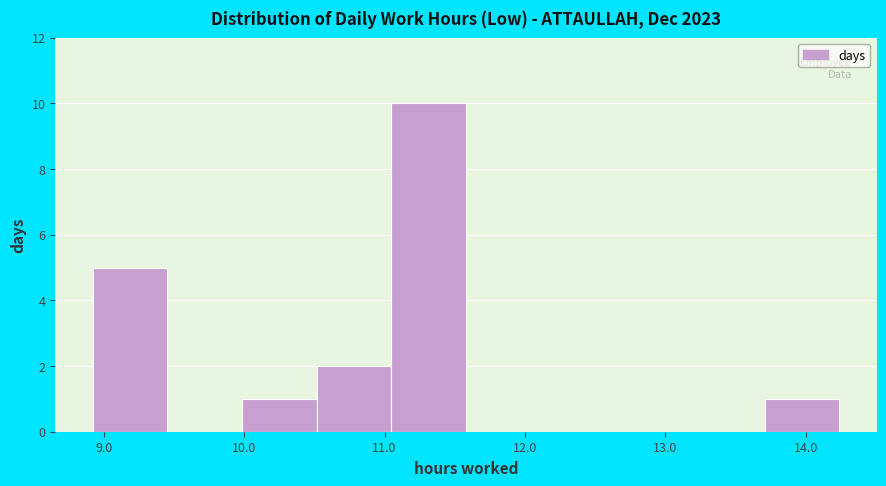

Which range on the x-axis has the tallest bar?

11.0 to 11.6